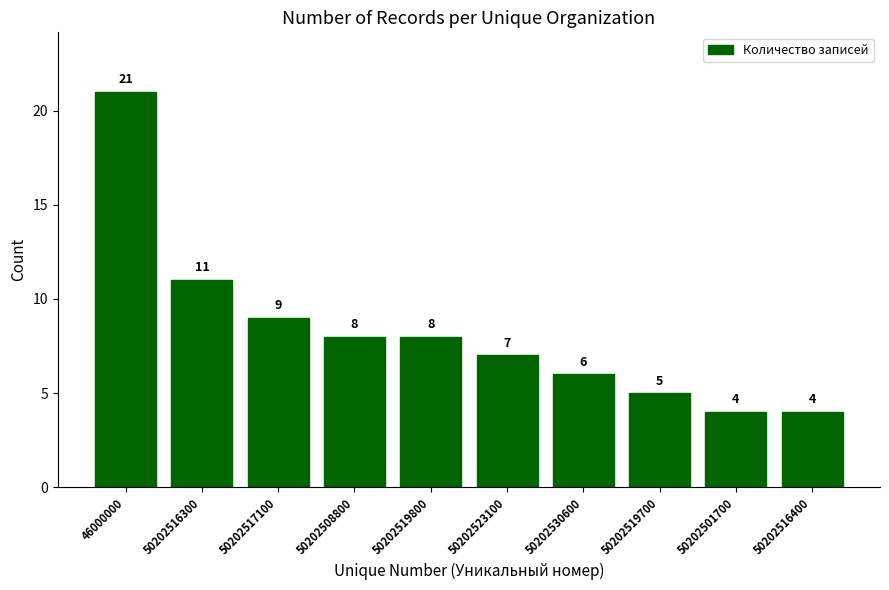

Is it true that the value at 50202516300 is 11?

True